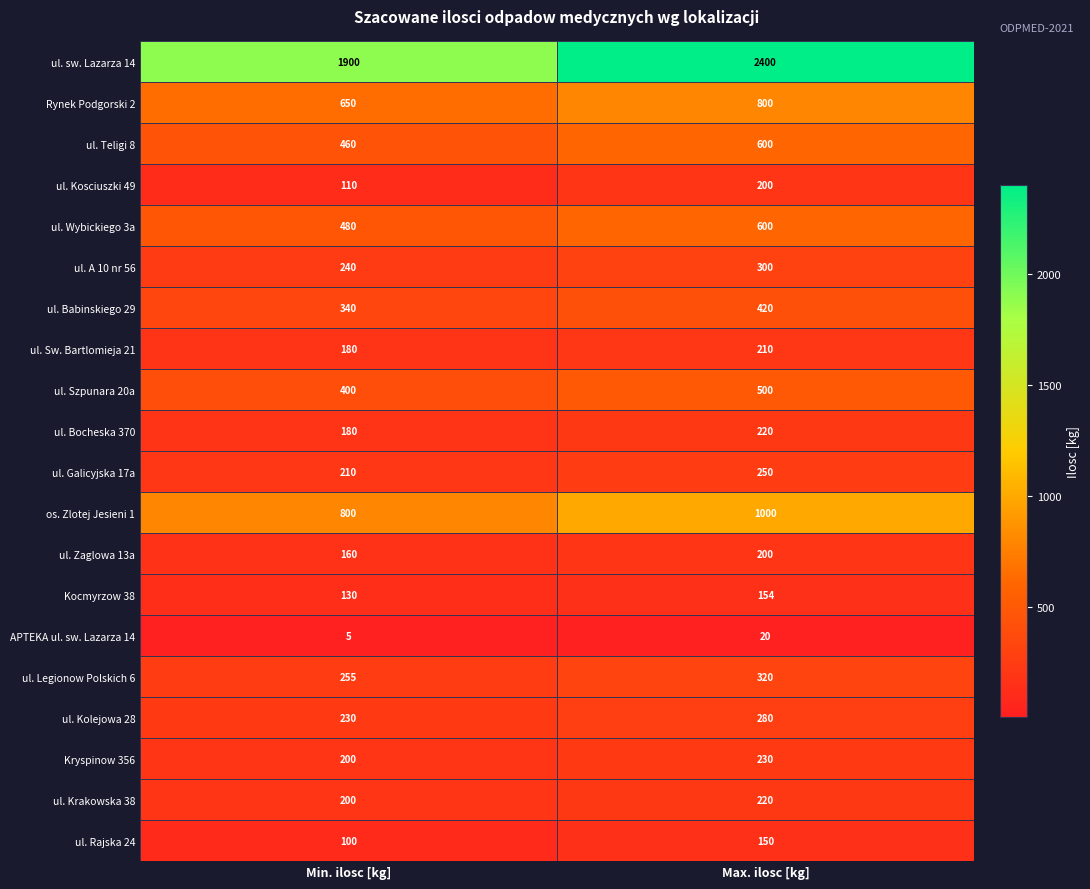

Count the number of categories in the chart.

2